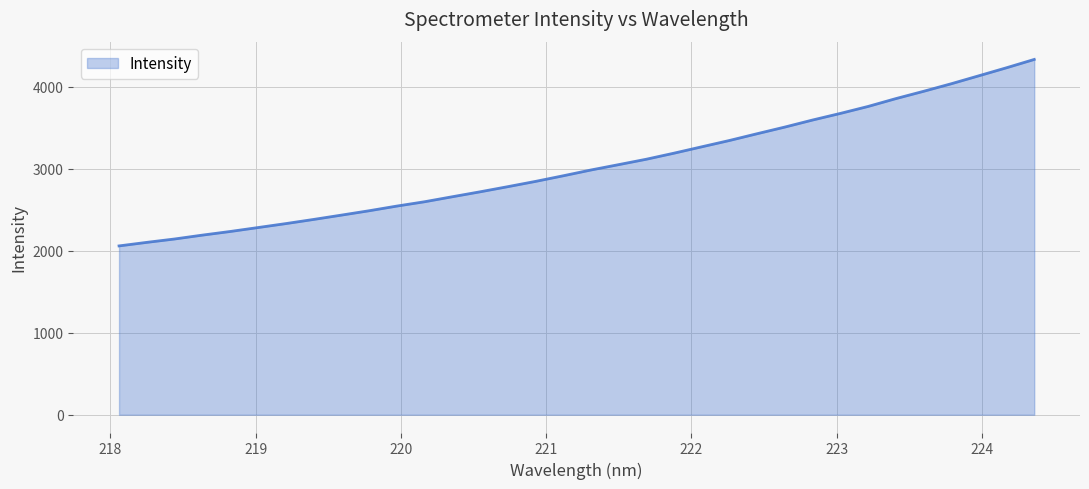

What is the maximum value shown in the chart?

4332.3